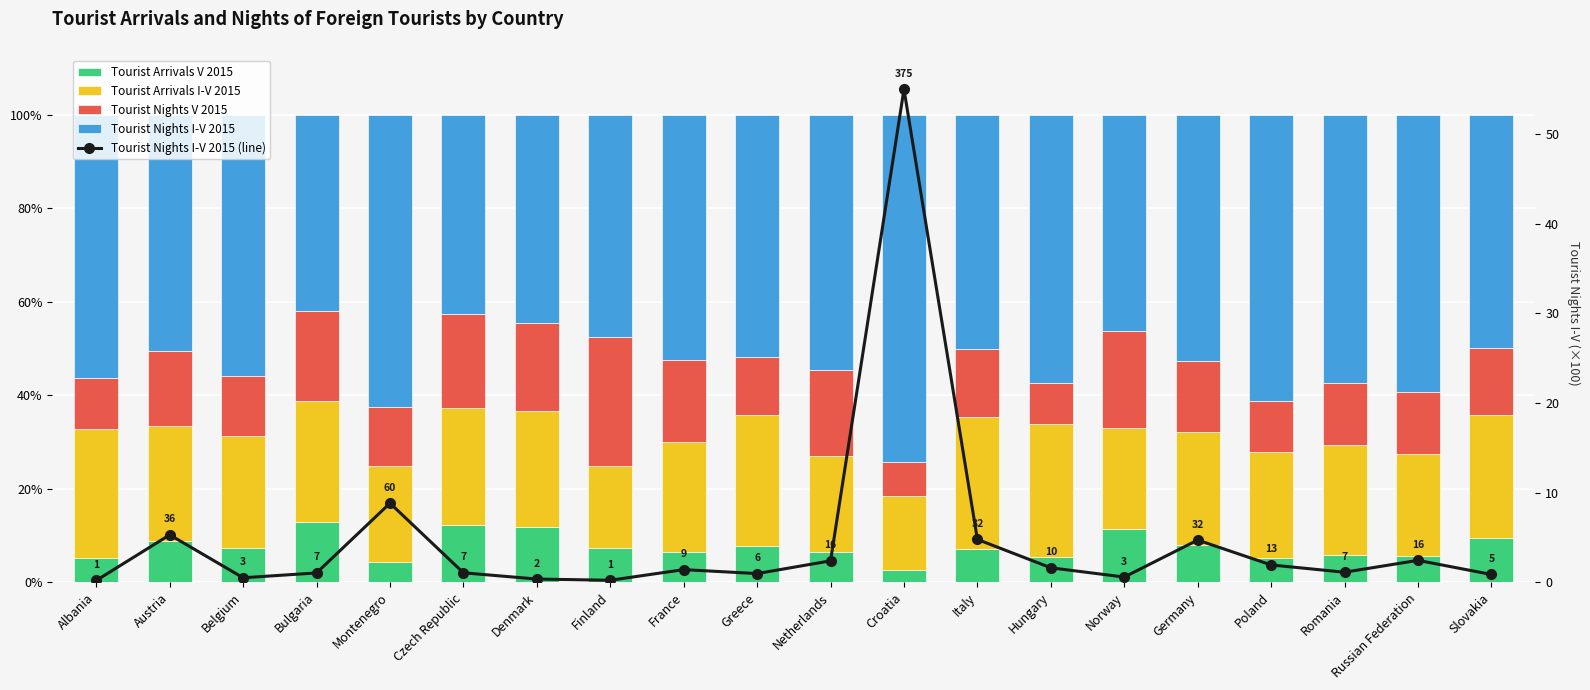

Which has a higher value, Denmark or Croatia?

Denmark